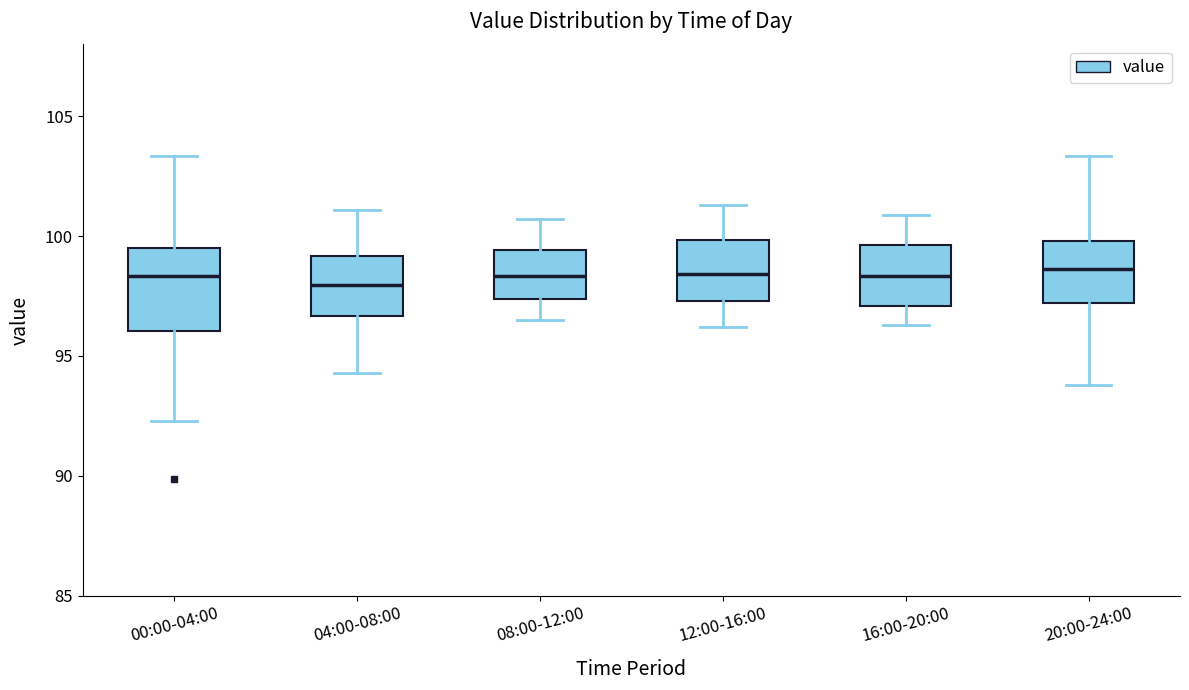

Reading left to right, transcribe this box plot: for each box, give where its median line is, the range the box spans, and where its two whiskers end, as read against the y-axis. The values are not printed on the chart, so give them approximately, as read against the axis.

00:00-04:00: median 98.5, box 96.0 to 99.5, whiskers 92.5 to 103.5
04:00-08:00: median 98.0, box 96.5 to 99.0, whiskers 94.5 to 101.0
08:00-12:00: median 98.5, box 97.5 to 99.5, whiskers 96.5 to 100.5
12:00-16:00: median 98.5, box 97.5 to 100.0, whiskers 96.0 to 101.5
16:00-20:00: median 98.5, box 97.0 to 99.5, whiskers 96.5 to 101.0
20:00-24:00: median 98.5, box 97.0 to 100.0, whiskers 94.0 to 103.5